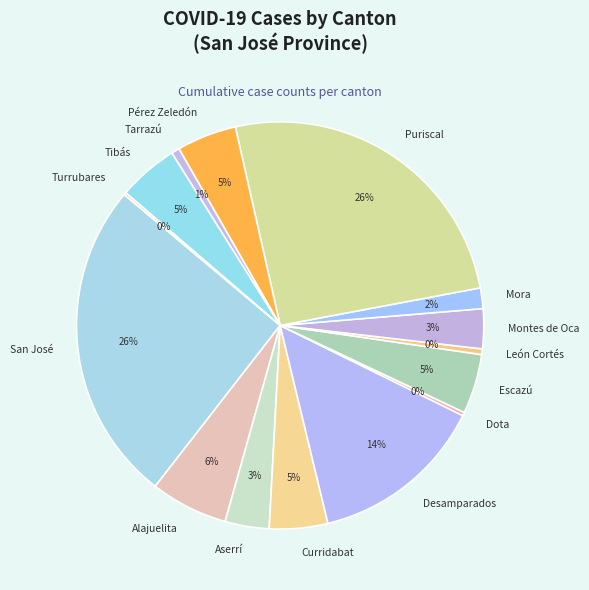

The León Cortés slice represents 0% of the pie. True or false?

True